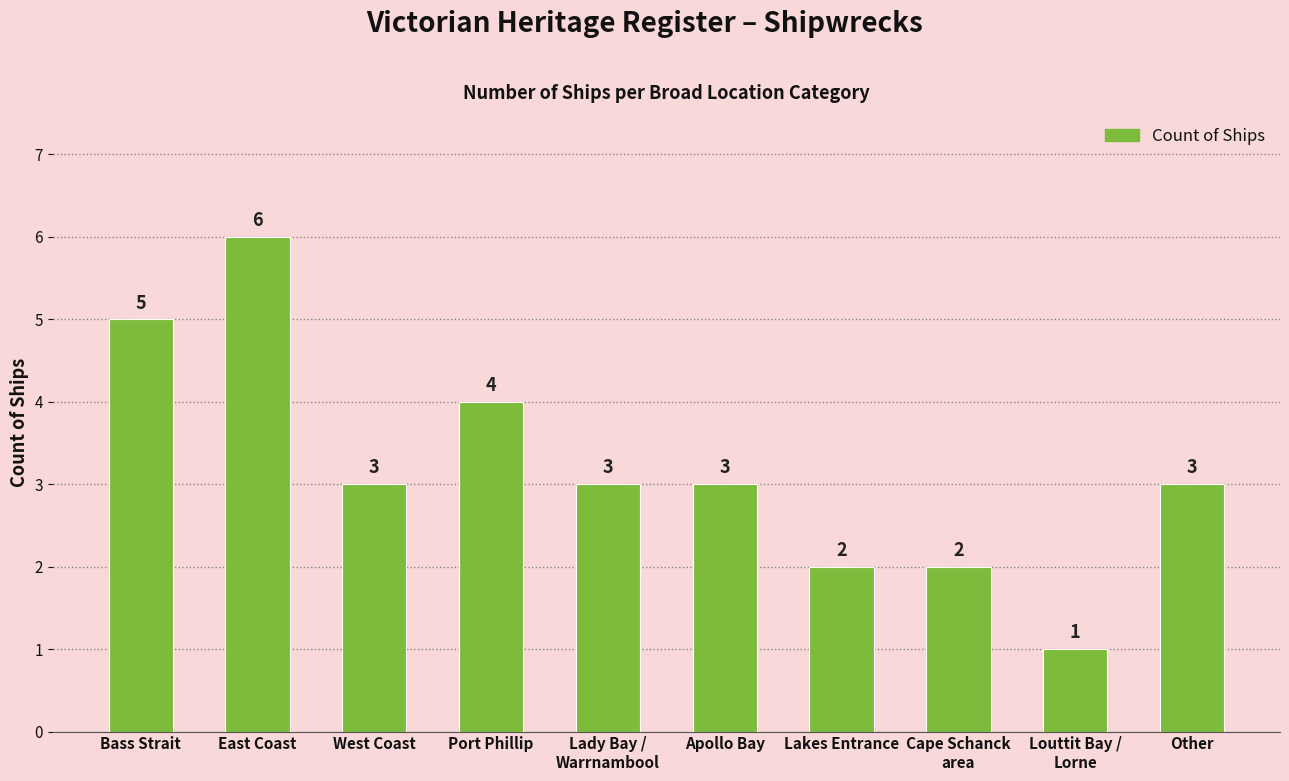

What is the label of the 10th bar from the right?

Bass Strait